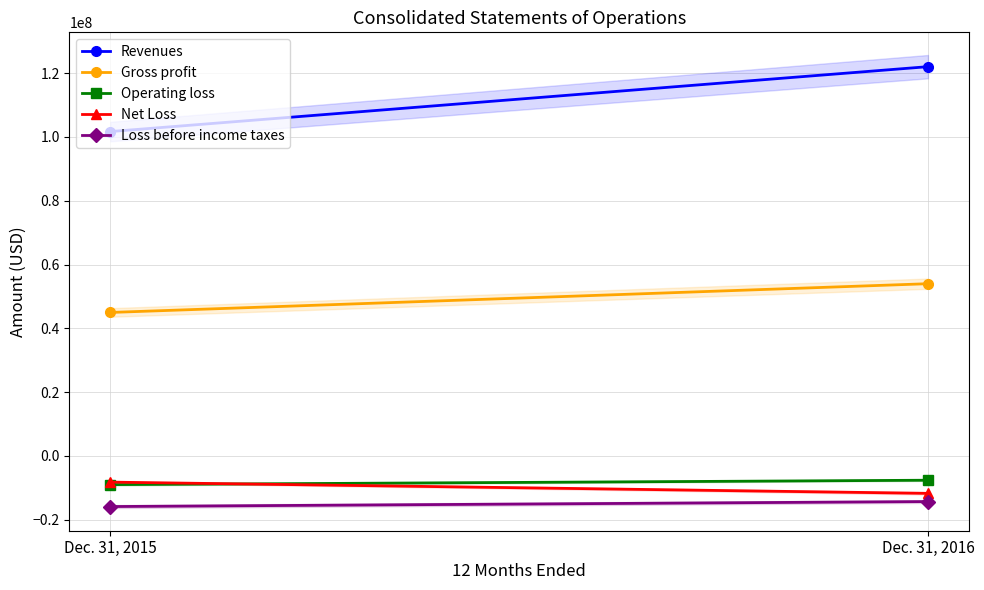

Is the value of Operating loss at Dec. 31, 2015 greater than the value of Loss before income taxes at Dec. 31, 2016?

Yes